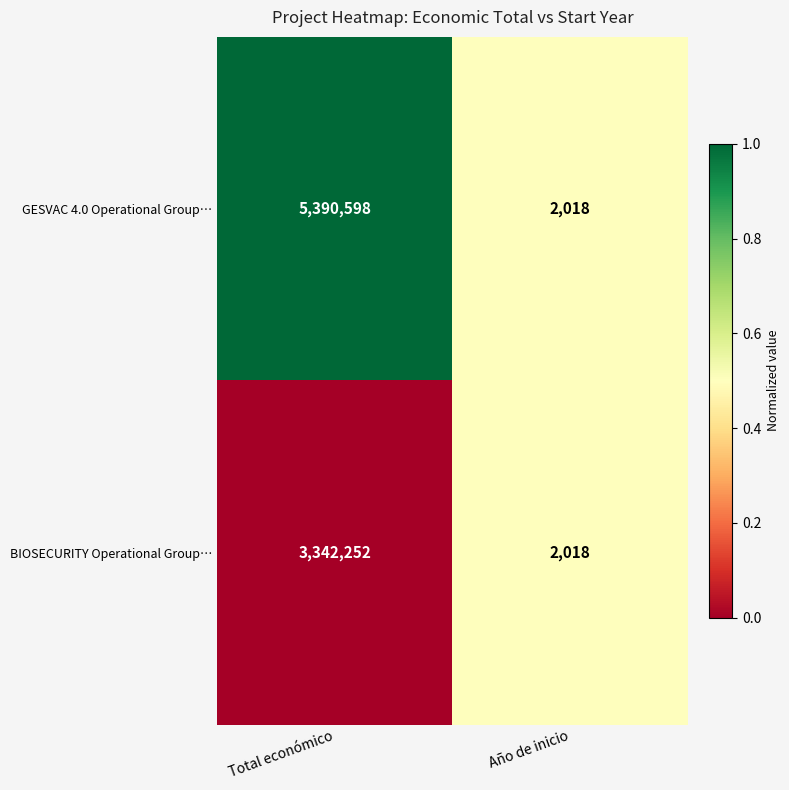

Which series has the widest spread of values?

GESVAC 4.0 Operational Group…